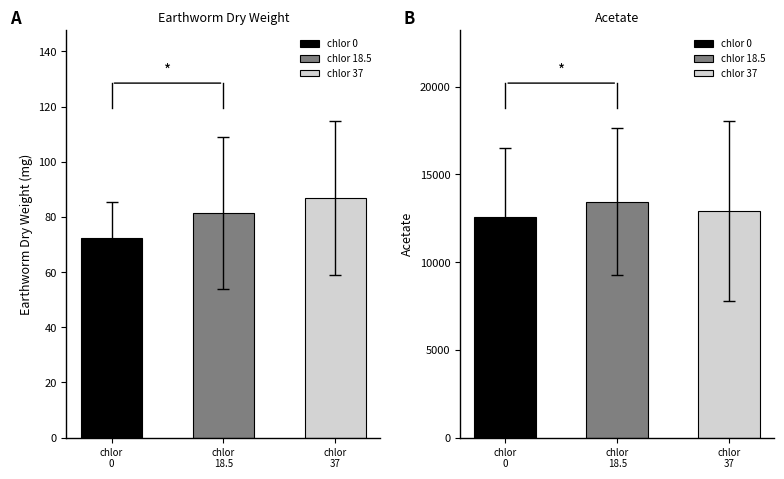

Which series has the widest spread of values?

Acetate